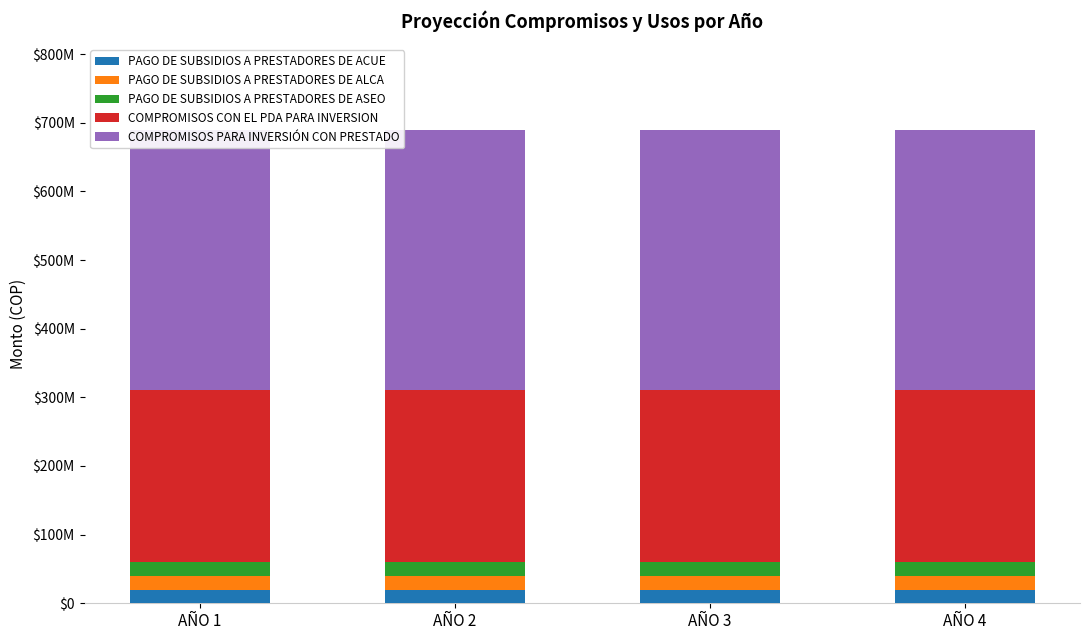

Which category has the lowest value in the PAGO DE SUBSIDIOS A PRESTADORES DE ALCA series?

AÑO 1